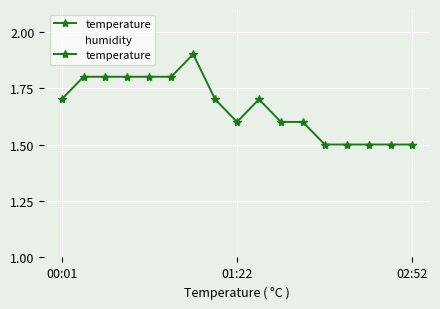

True or false: humidity and temperature cross at least once.

False